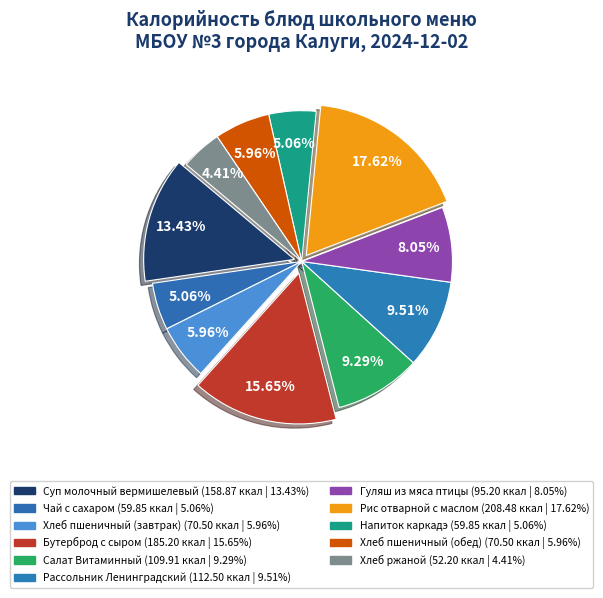

Between Бутерброд с сыром and Чай с сахаром, which is larger?

Бутерброд с сыром